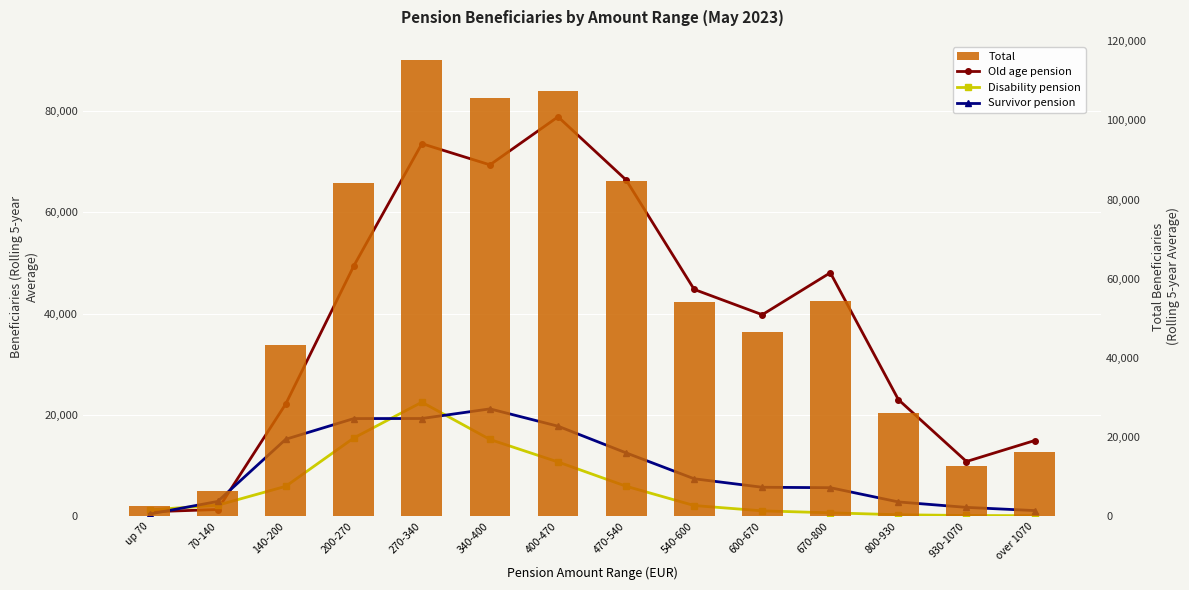

What is the label of the 13th bar from the right?

70-140